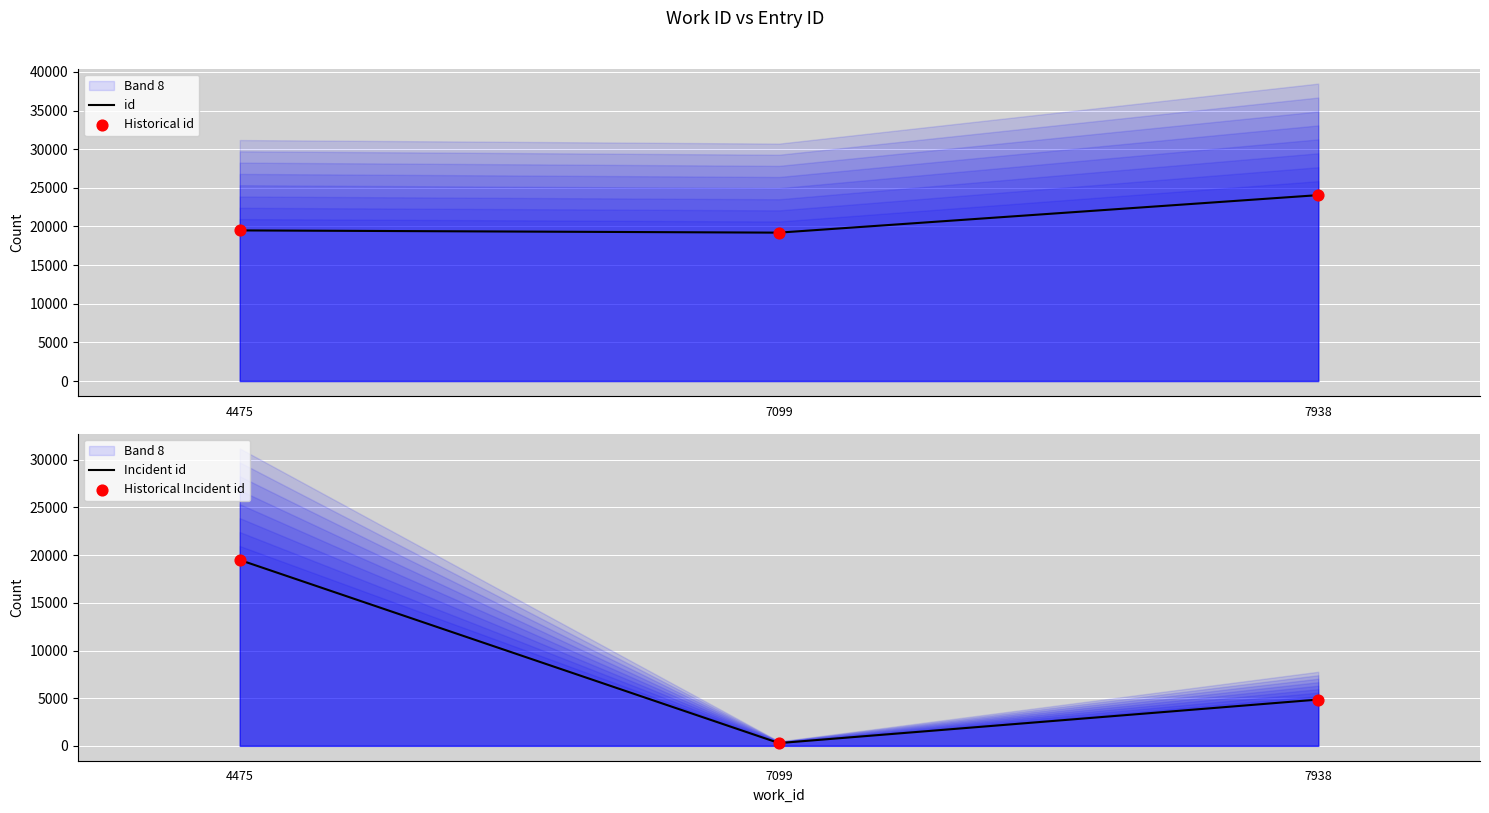

Which series has the largest total across all categories?

id